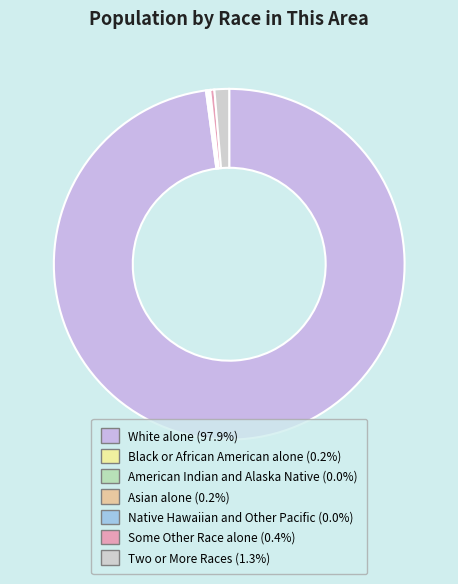

Rank the categories by value from highest to lowest.

White alone, Two or More Races, Some Other Race alone, Black or African American alone, Asian alone, American Indian and Alaska Native, Native Hawaiian and Other Pacific